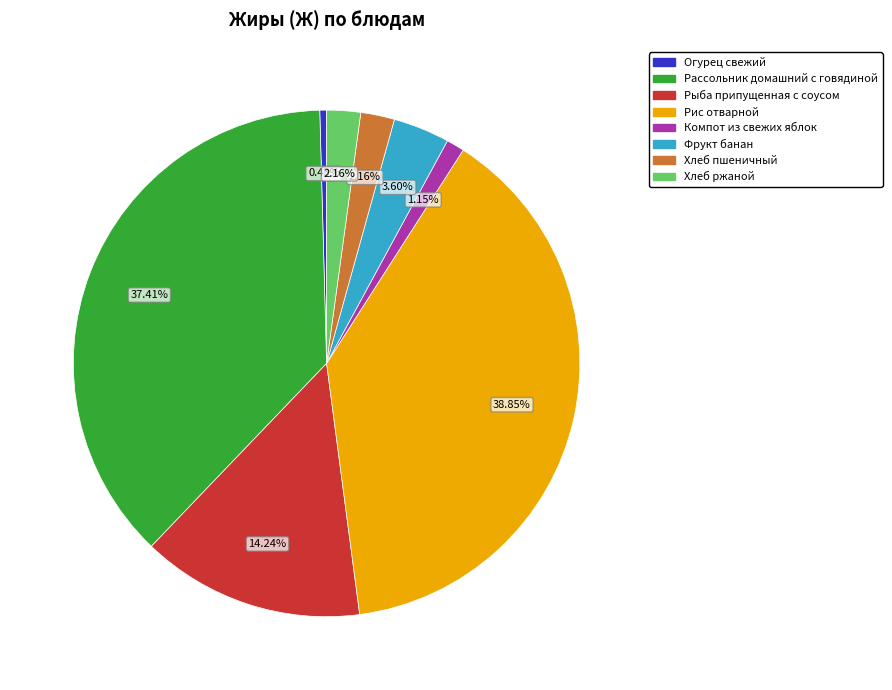

Count the number of slices in the pie.

8